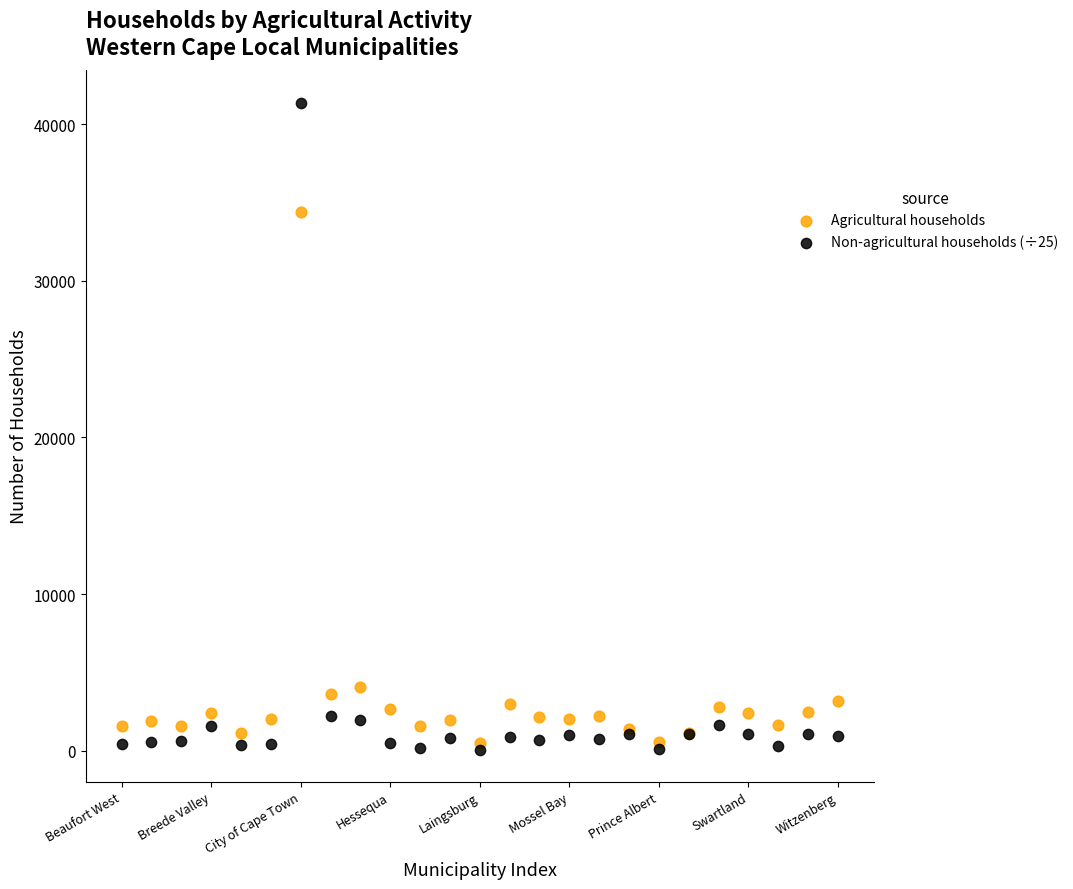

What are all the series names shown in the legend?

Agricultural households, Non-agricultural households (÷25)